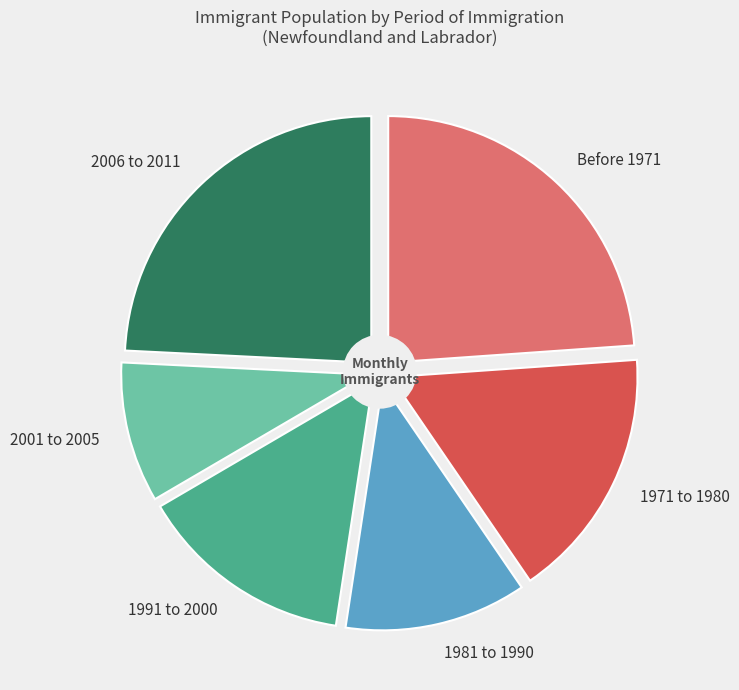

How many slices are in this pie chart?

6